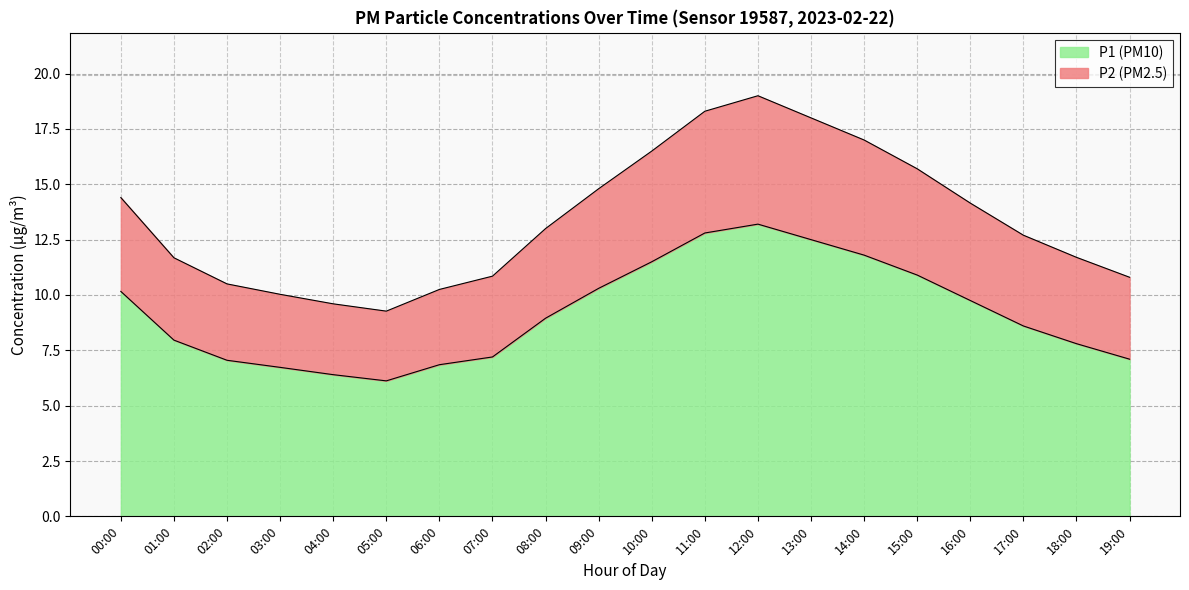

What is the label of the 10th point from the right?

10:00